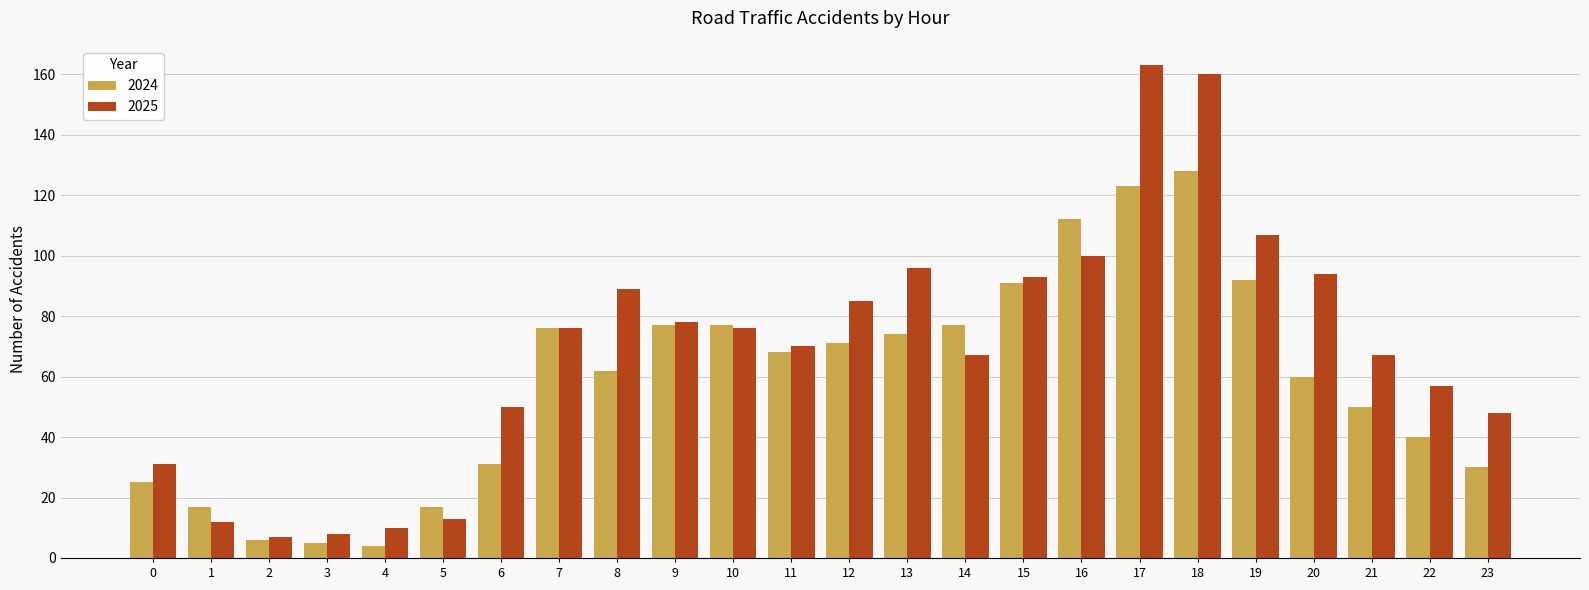

Count the number of data series in this chart.

2